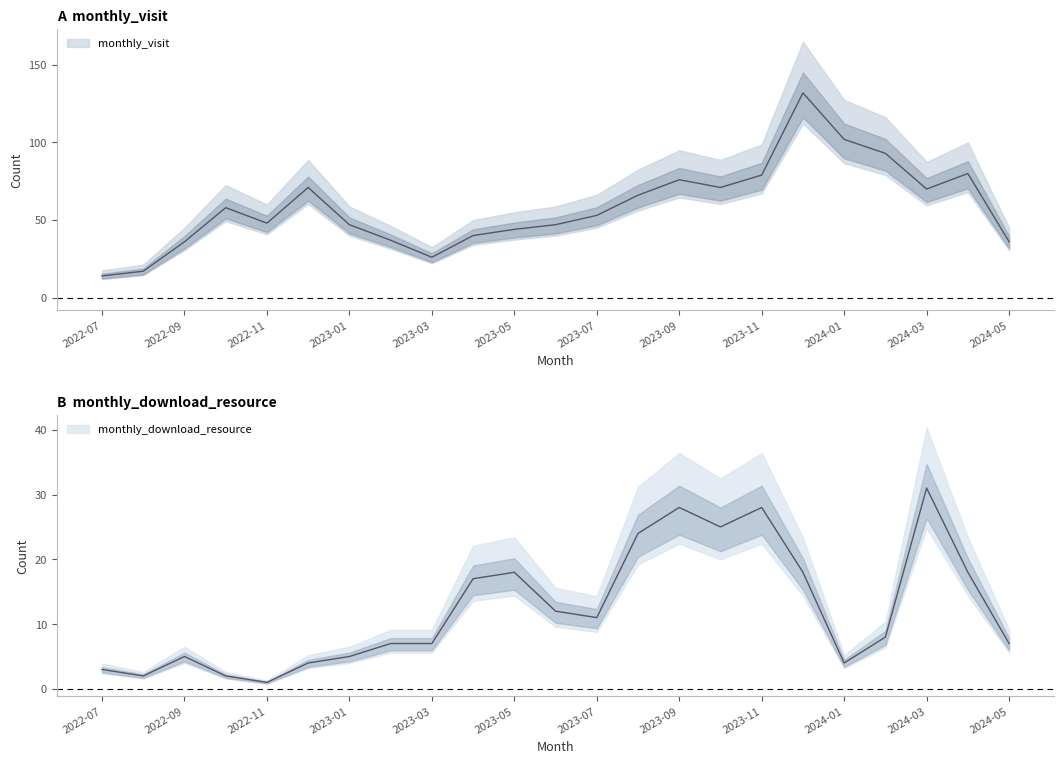

How many lines are shown in the chart?

2